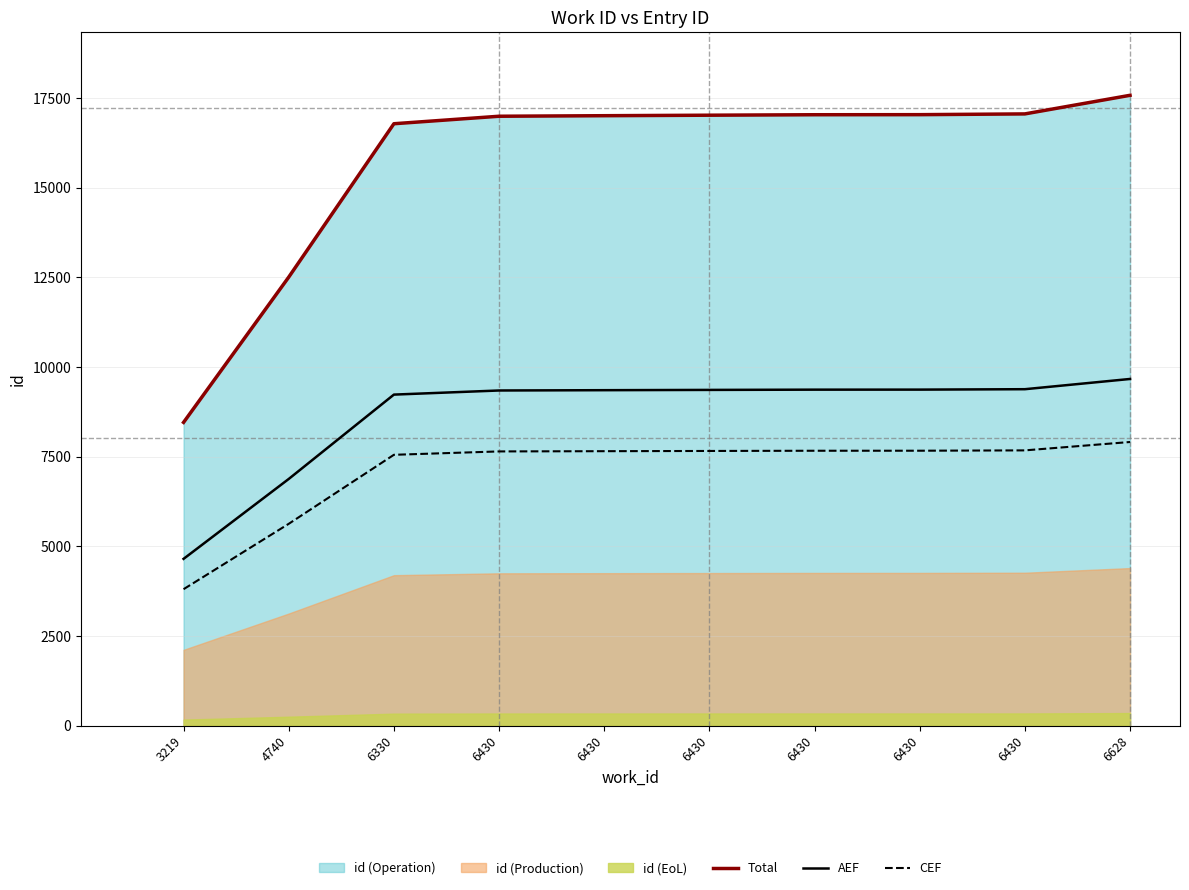

What is the highest value of the Total series?

17578.0